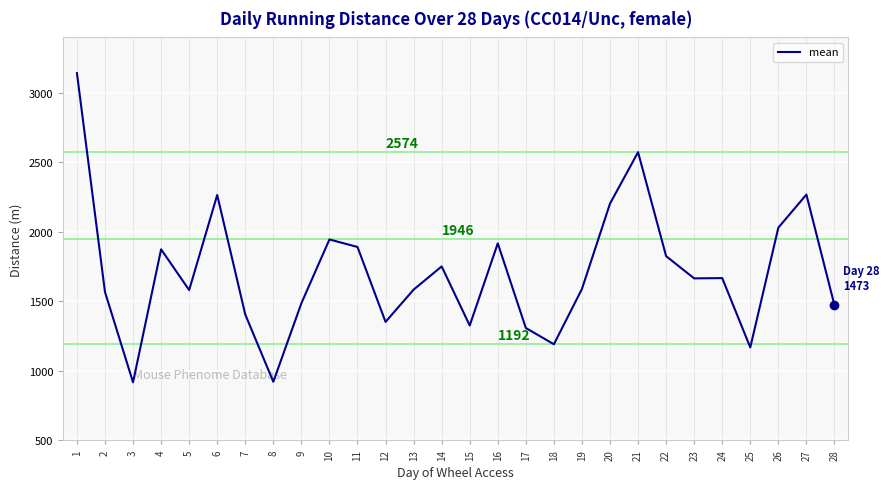

How many categories are shown in the chart?

28